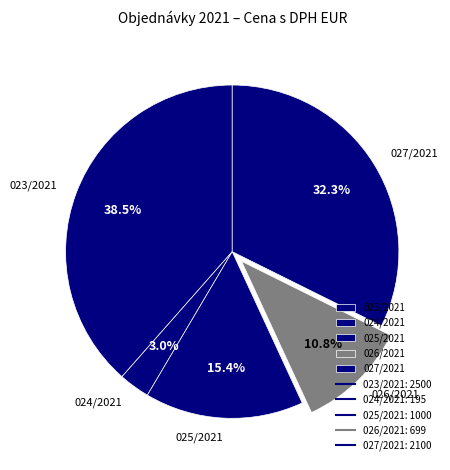

Which has a higher value, 023/2021 or 025/2021?

023/2021